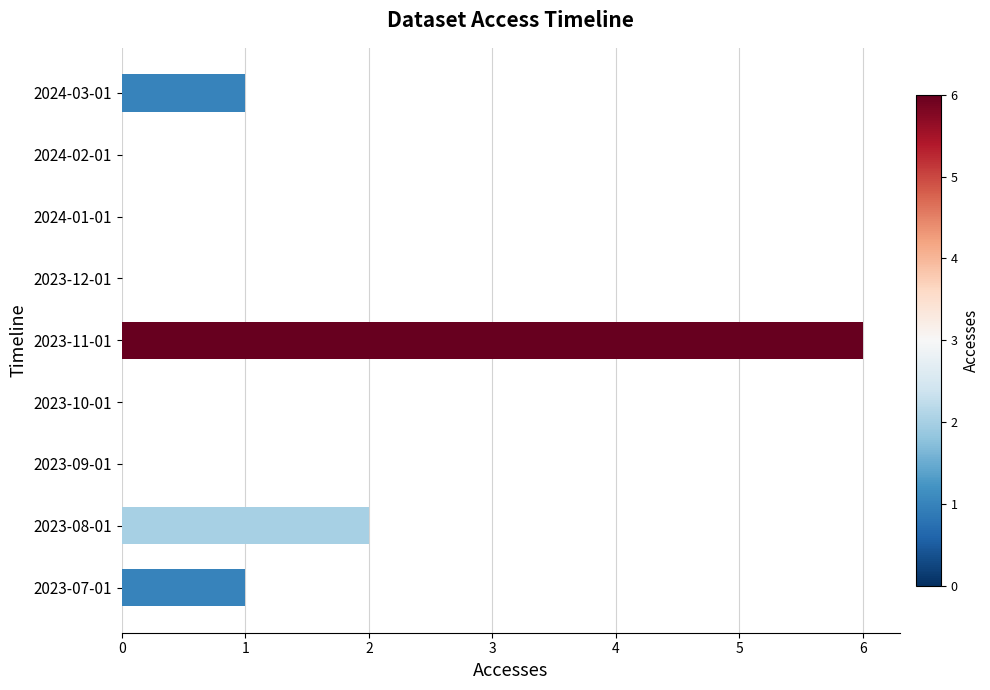

Is it true that the value at 2024-01-01 is -4?

False